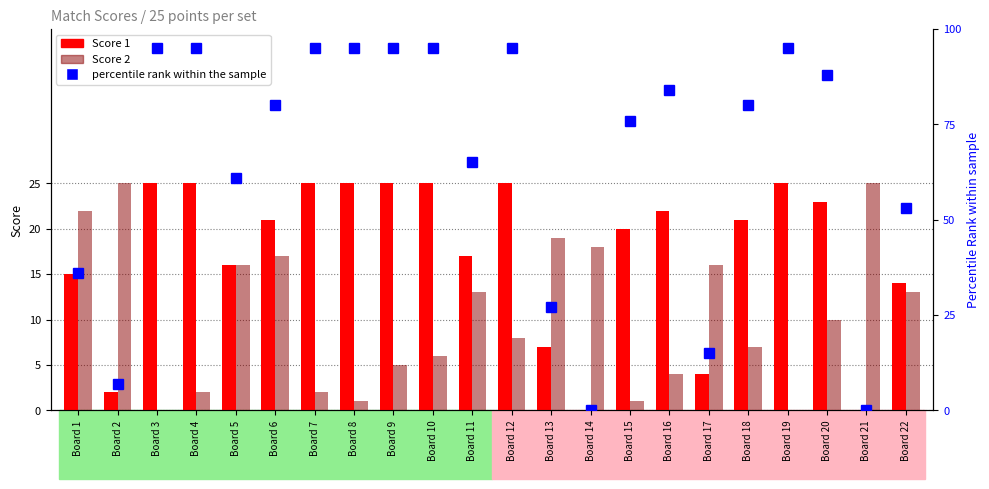

Which category has the lowest value in the Score 1 series?

Board 14